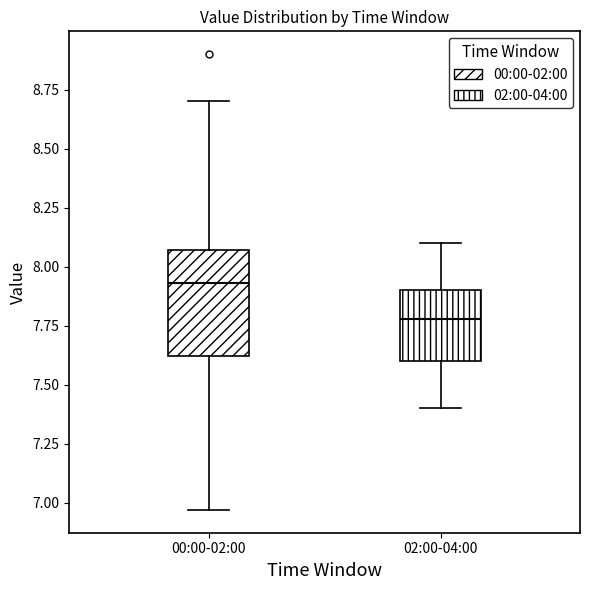

Reading left to right, read every box against the y-axis: the position of its median line, the range the box covers, and the ends of its whiskers. The values are not printed on the chart, so give them approximately, as read against the axis.

00:00-02:00: median 7.95, box 7.60 to 8.05, whiskers 6.95 to 8.70
02:00-04:00: median 7.80, box 7.60 to 7.90, whiskers 7.40 to 8.10